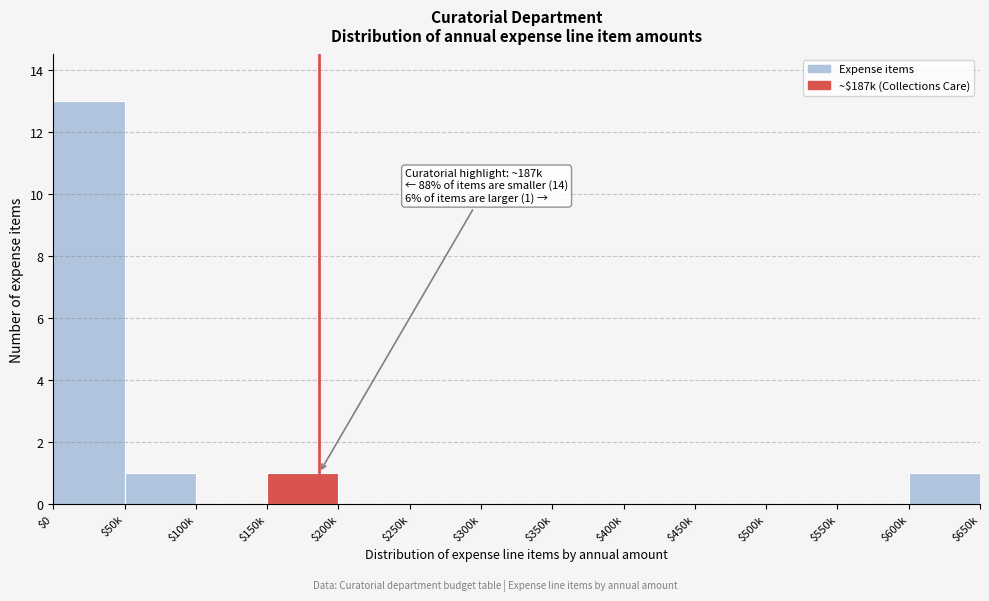

What is the sum of all values?

16